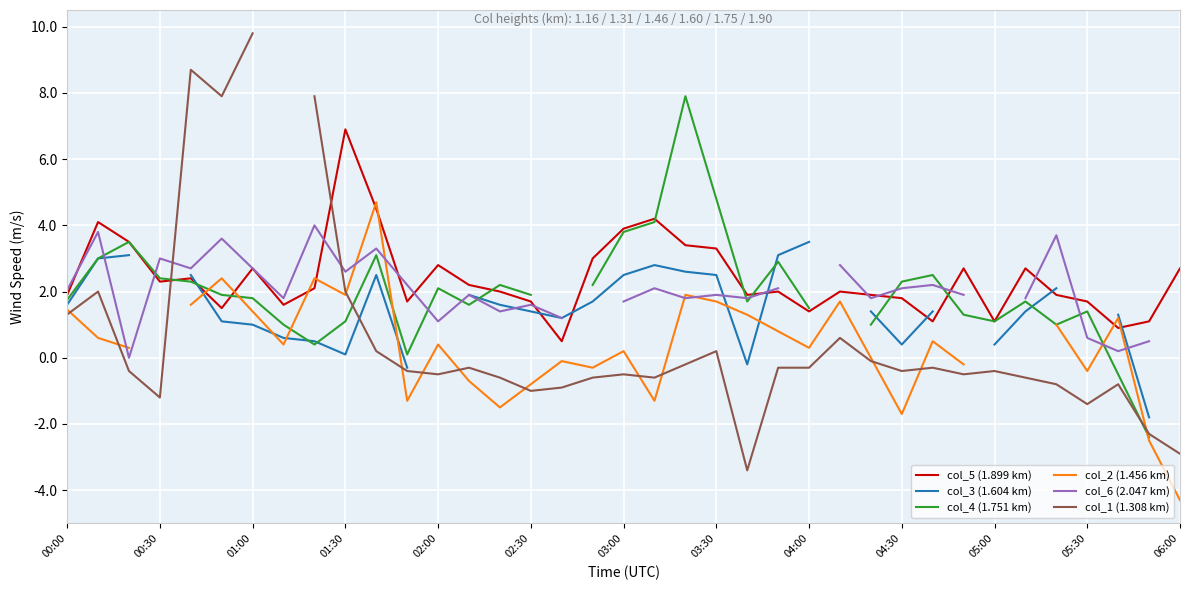

At which label does col_2 (1.456 km) first exceed 0?

00:00